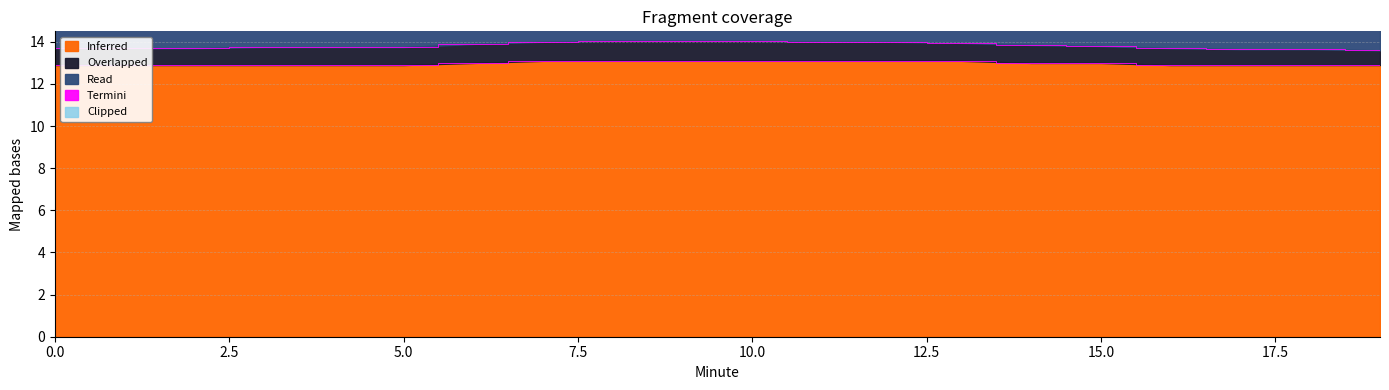

What is the difference between the second highest and second lowest values in the Clipped series?

0.1